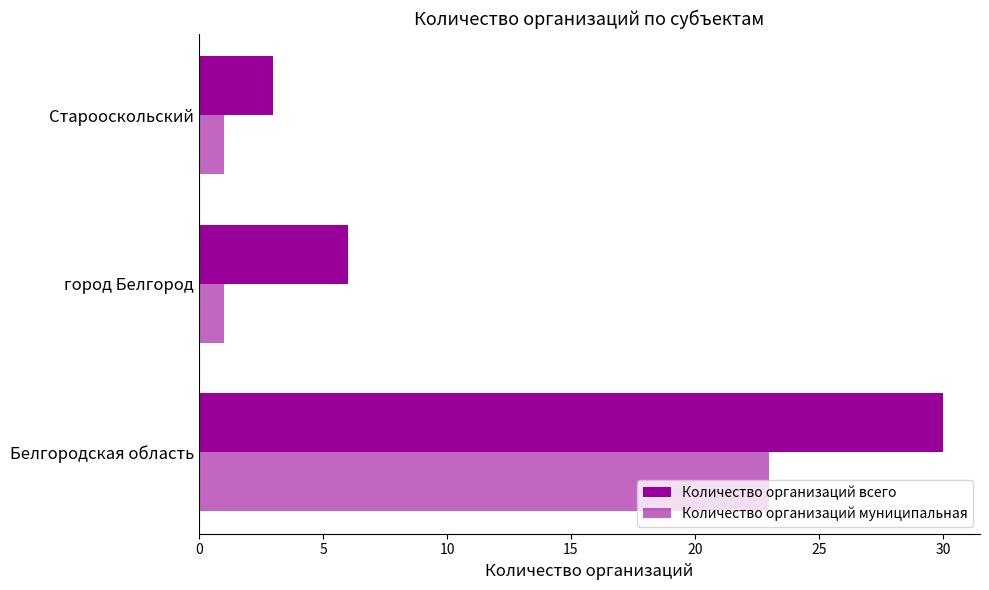

How many distinct data groups are displayed?

2